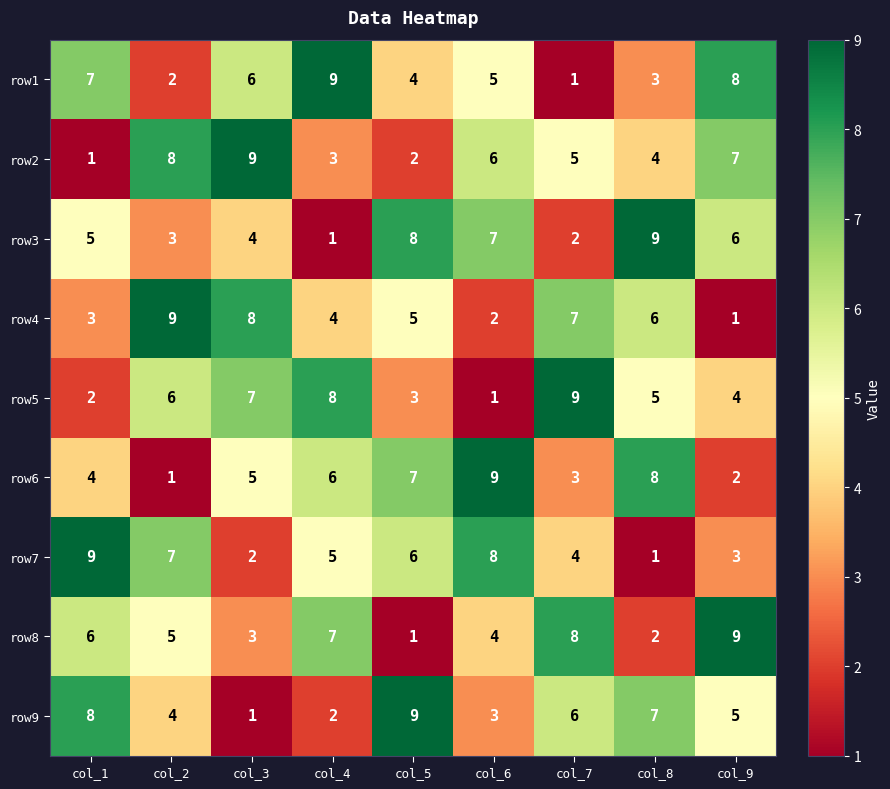

Which category has the highest value in the row2 series?

col_3